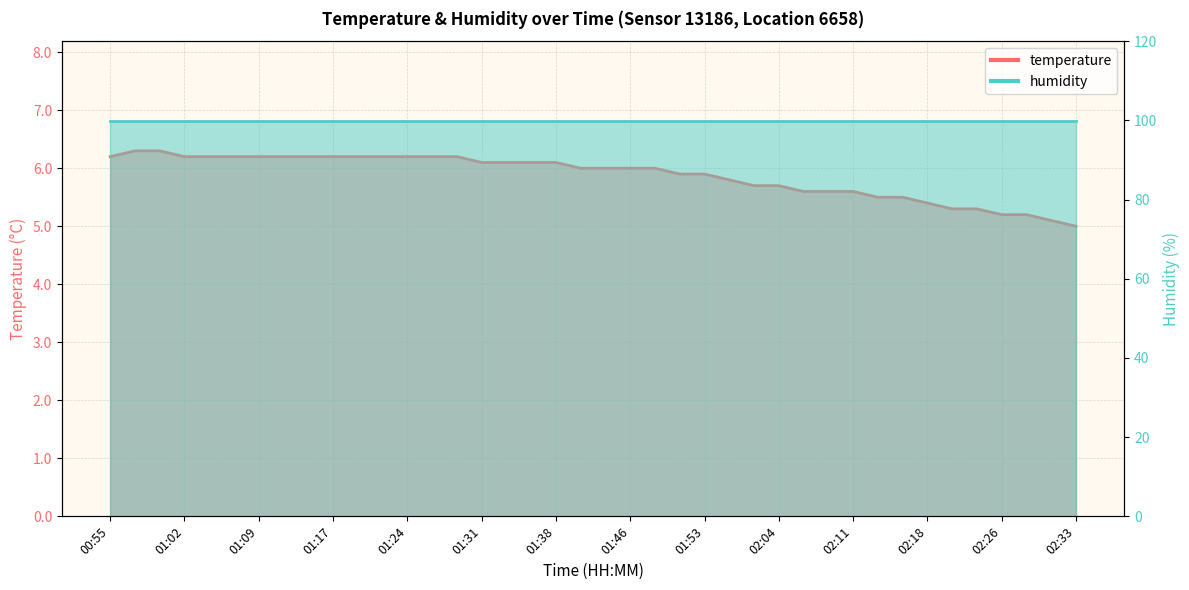

Rank the categories by value from highest to lowest.

00:57, 01:00, 00:55, 01:02, 01:04, 01:07, 01:09, 01:12, 01:14, 01:17, 01:19, 01:21, 01:24, 01:26, 01:29, 01:31, 01:34, 01:36, 01:38, 01:41, 01:43, 01:46, 01:48, 01:51, 01:53, 01:56, 01:58, 02:04, 02:06, 02:09, 02:11, 02:13, 02:16, 02:18, 02:21, 02:23, 02:26, 02:28, 02:30, 02:33